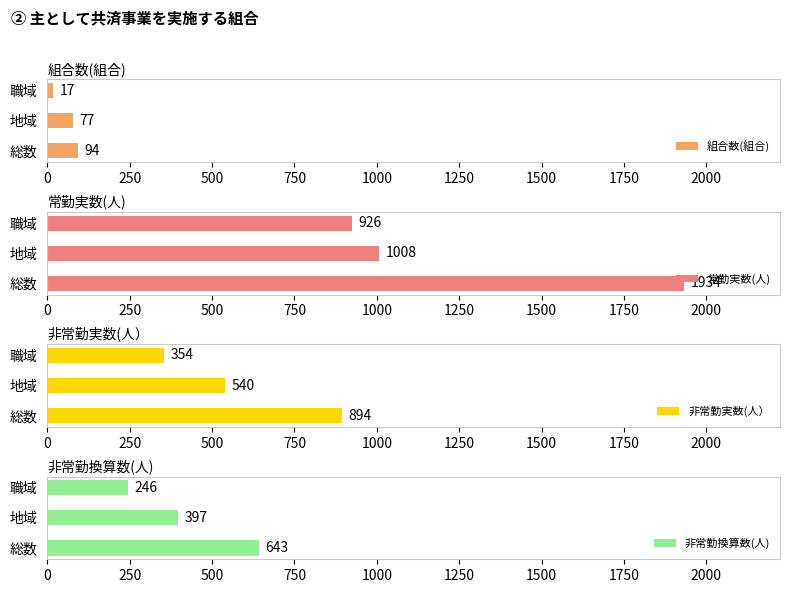

Are the bars horizontal?

Yes